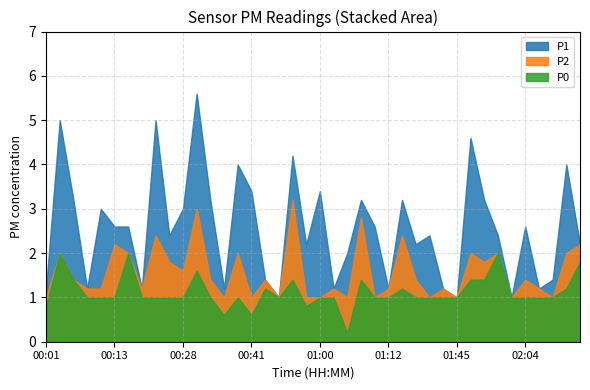

What is the minimum value shown in the chart?

0.2